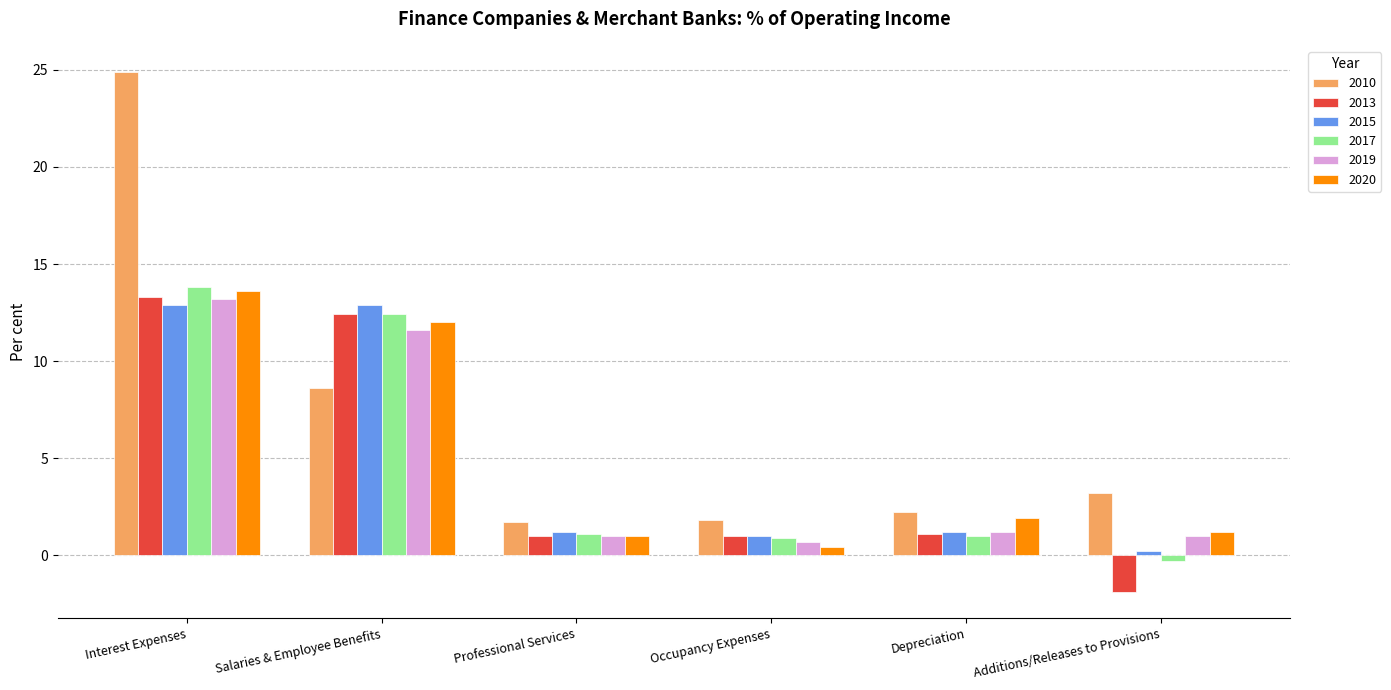

What is the label of the 4th bar from the left?

Occupancy Expenses